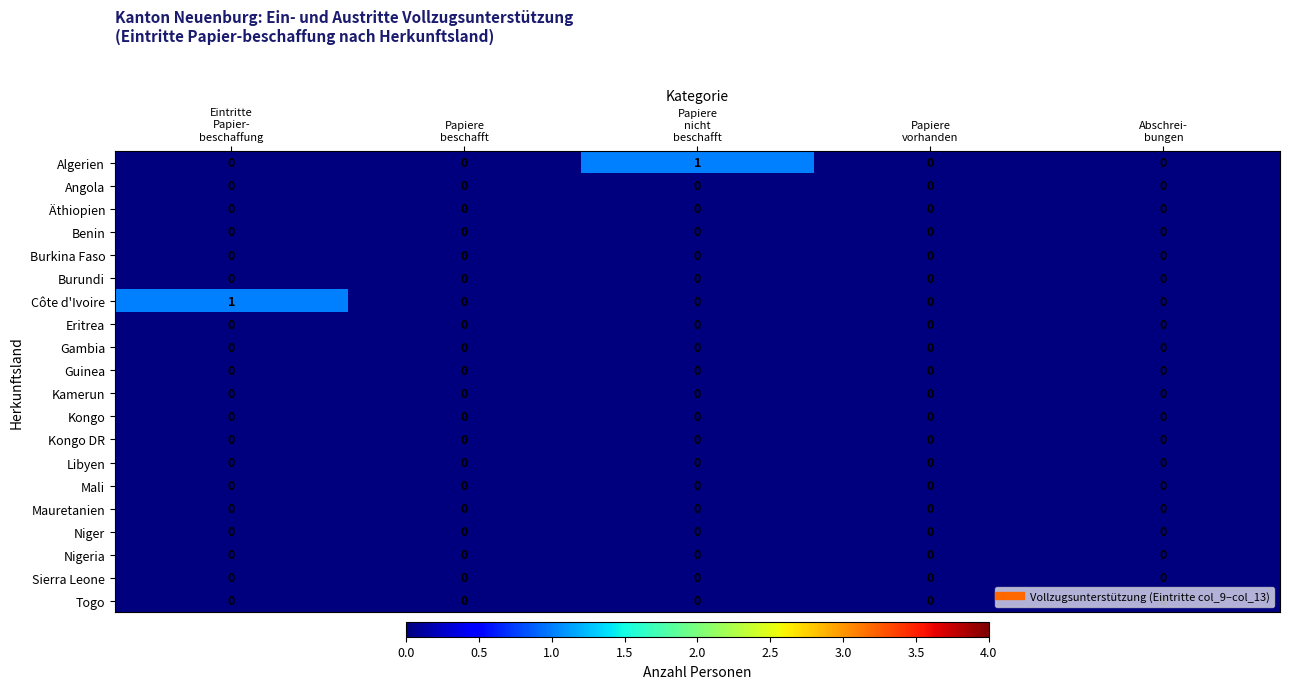

How many data points does each series have?

5